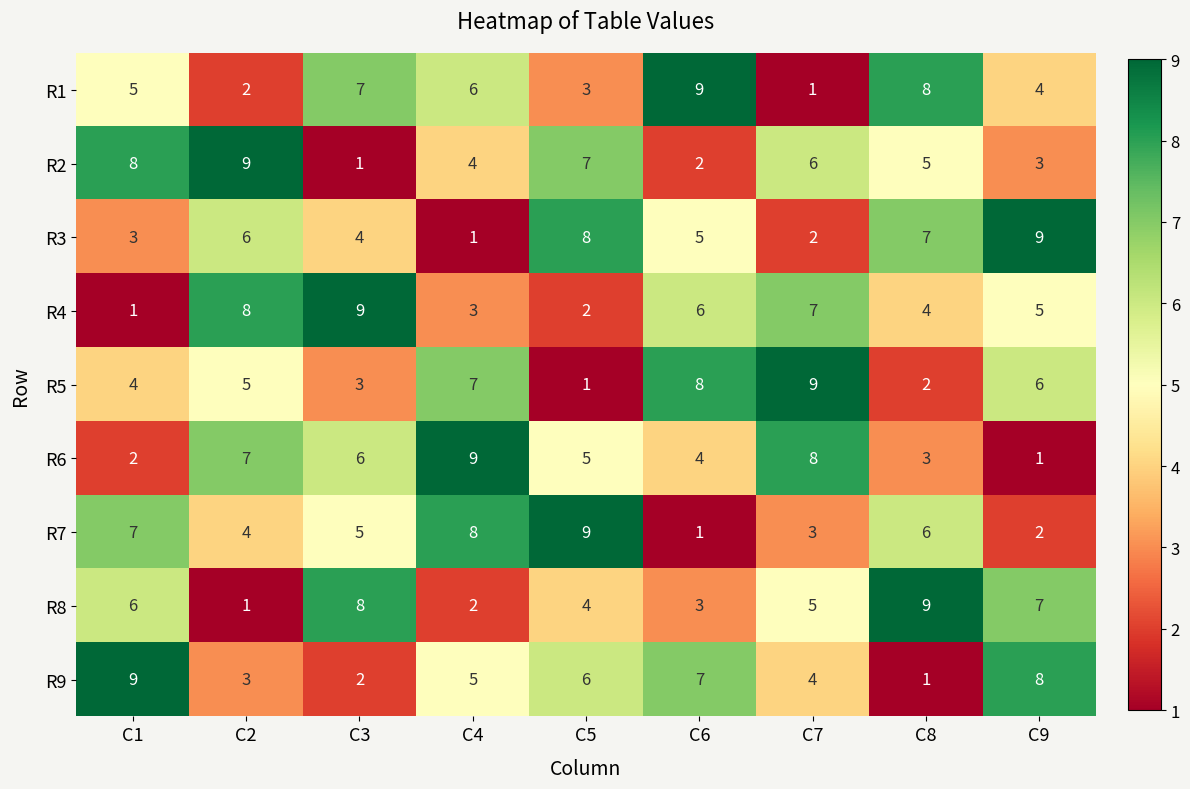

Which series changed the most between C2 and C5?

R4